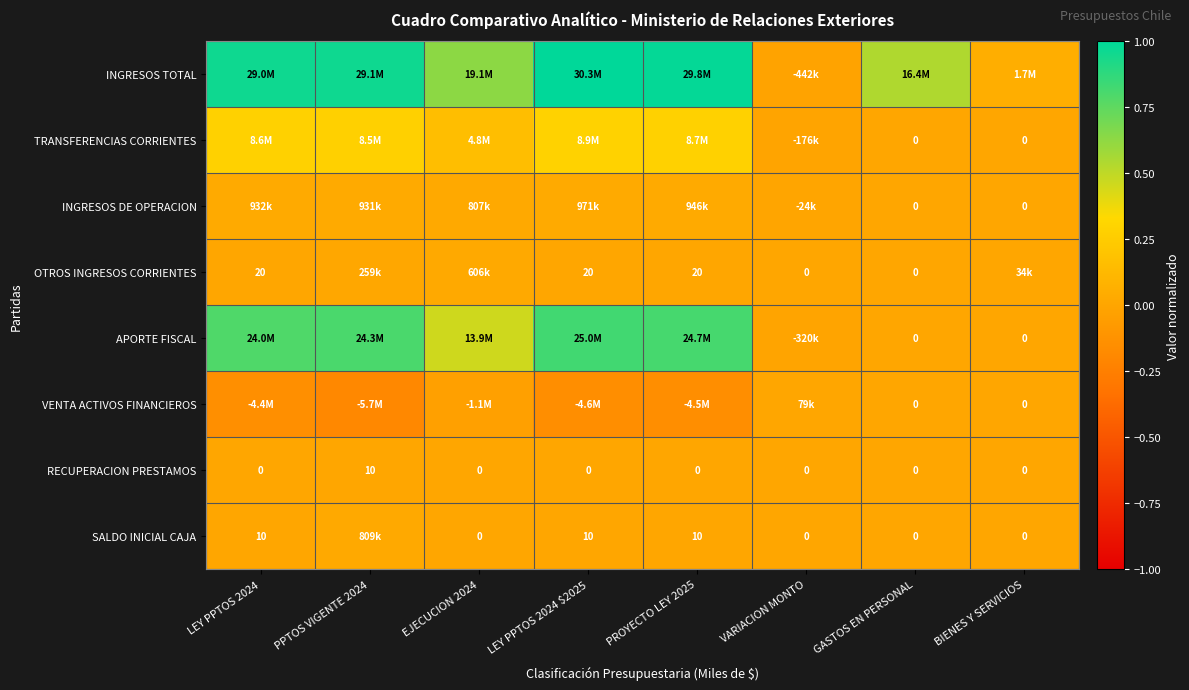

Is it true that RECUPERACION PRESTAMOS equals 0.0 at VARIACION MONTO?

True